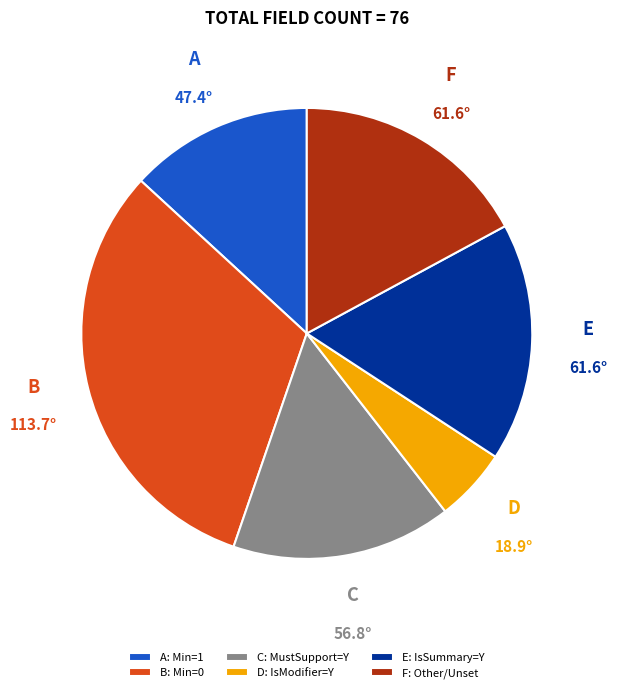

Count the number of slices in the pie.

6